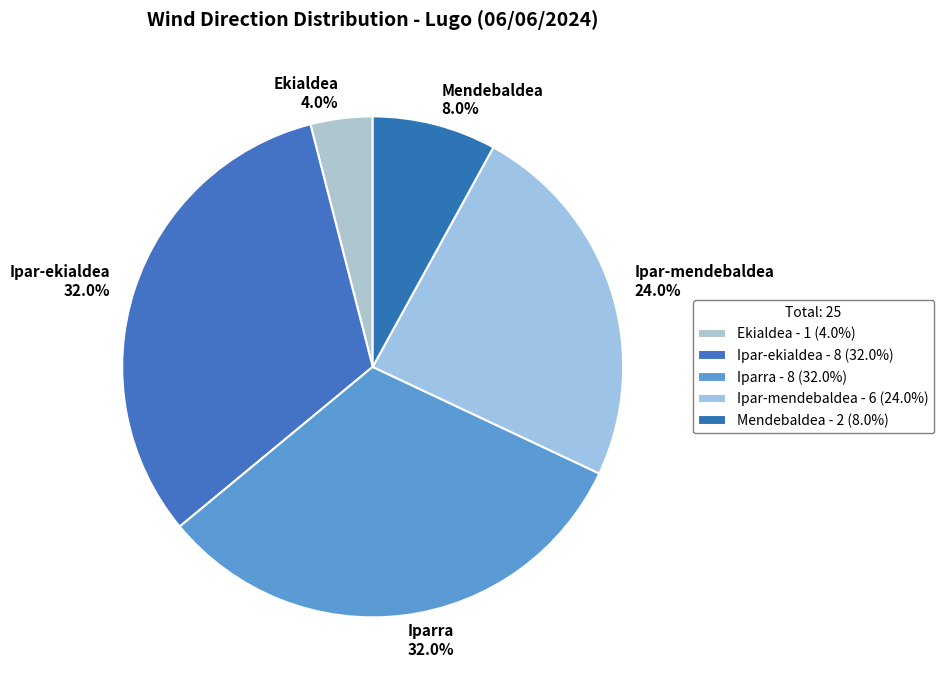

How many slices are in this pie chart?

5